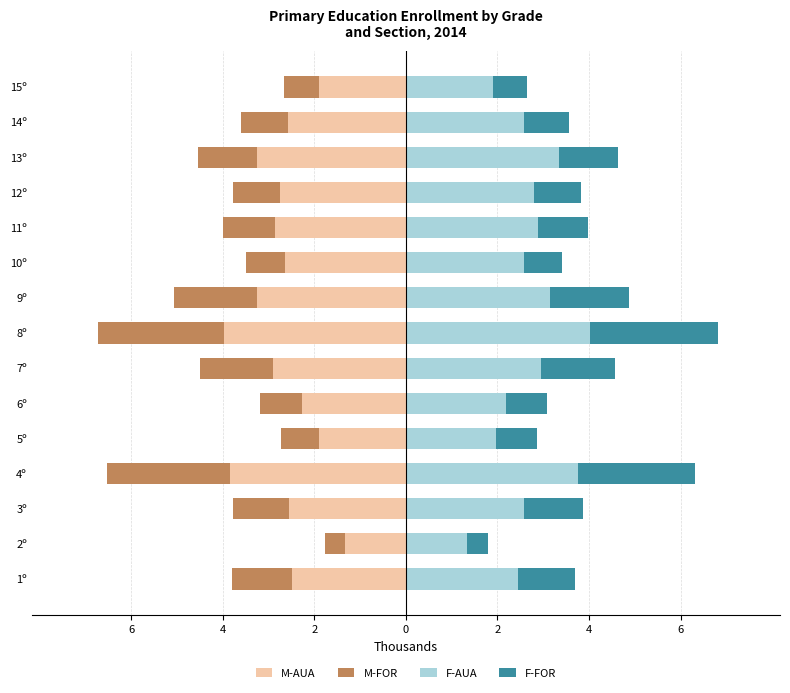

What is the difference between the maximum and minimum values in the F-FOR series?

2.3